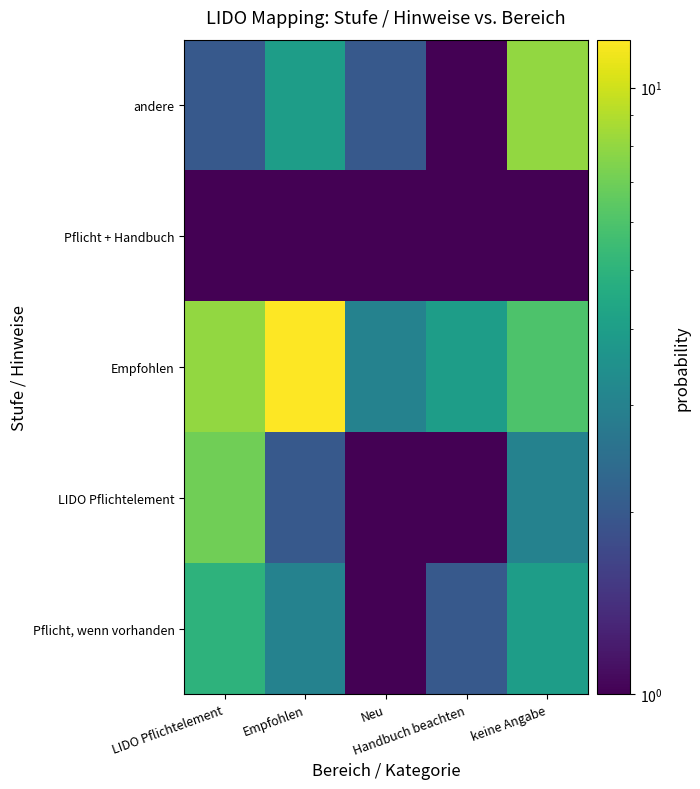

What is the maximum value shown in the chart?

12.0